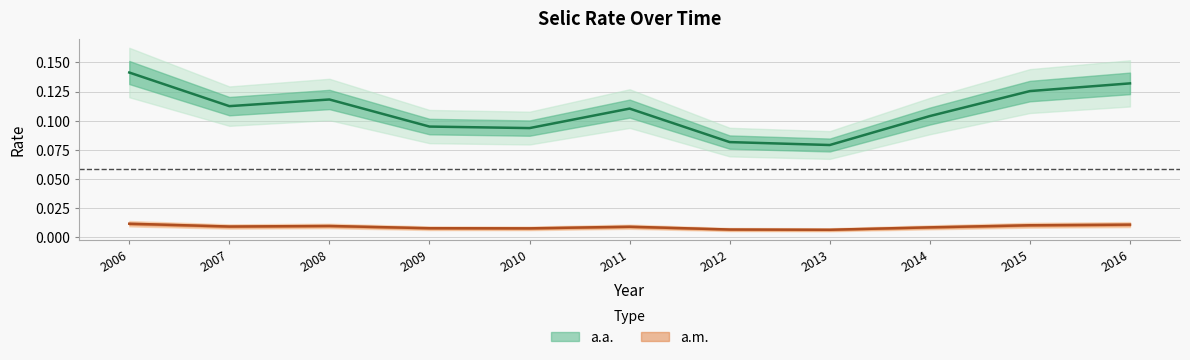

At how many categories does at least one series exceed 0?

11